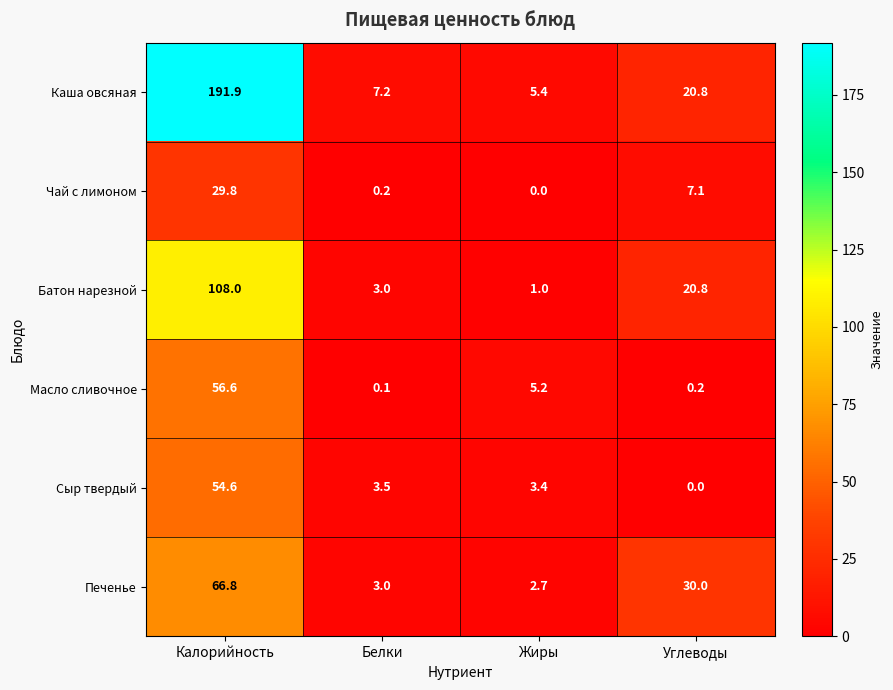

How many values in the Масло сливочное series exceed 5?

2